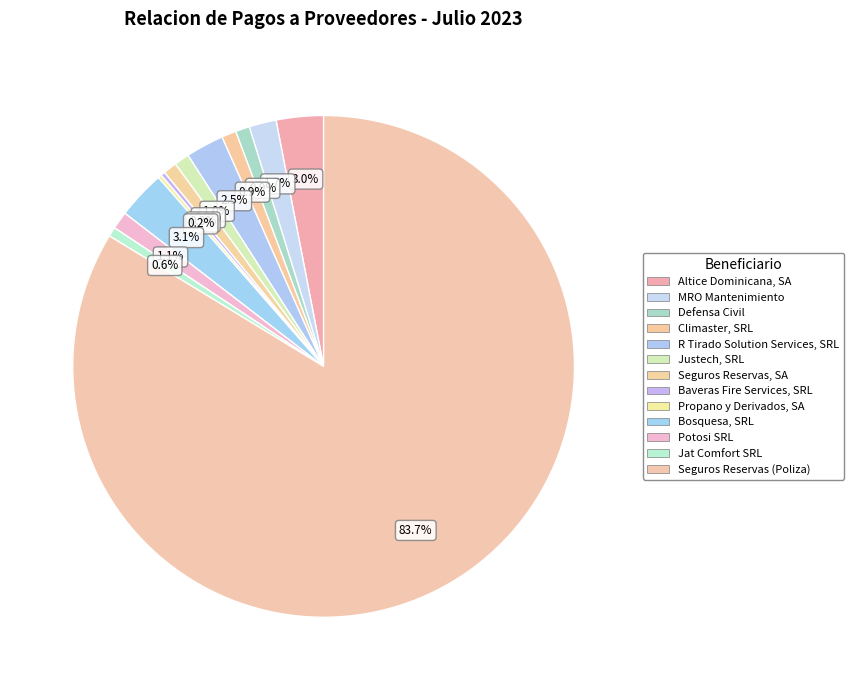

To the nearest percent, what is the combined percentage of Justech, SRL and Baveras Fire Services, SRL?

1%